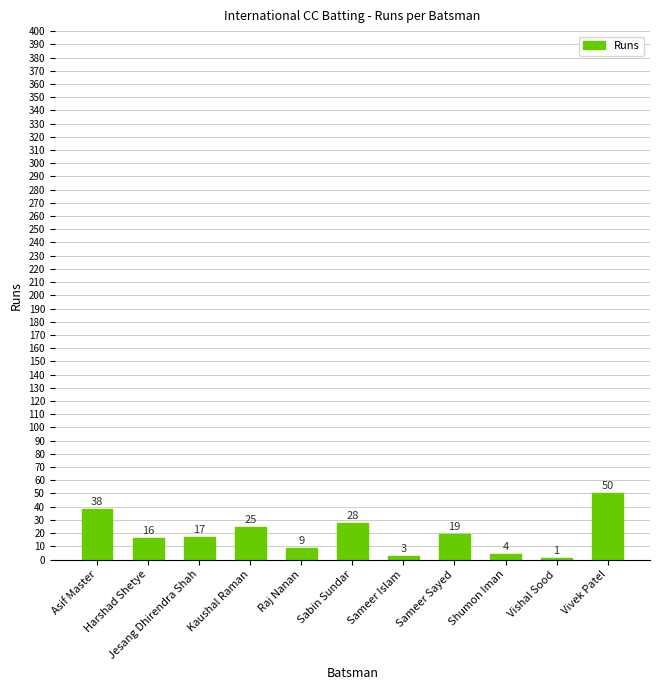

Reading right to left, what are all the values shown in this chart?

Vivek Patel=50	Vishal Sood=1	Shumon Iman=4	Sameer Sayed=19	Sameer Islam=3	Sabin Sundar=28	Raj Nanan=9	Kaushal Raman=25	Jesang Dhirendra Shah=17	Harshad Shetye=16	Asif Master=38